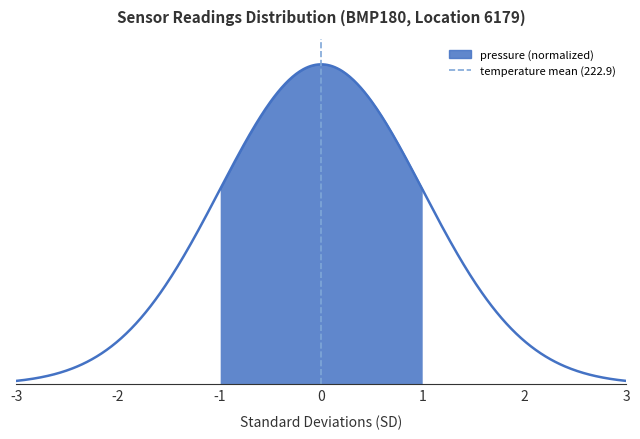

What is the sum of the values at -3 and -2?

1